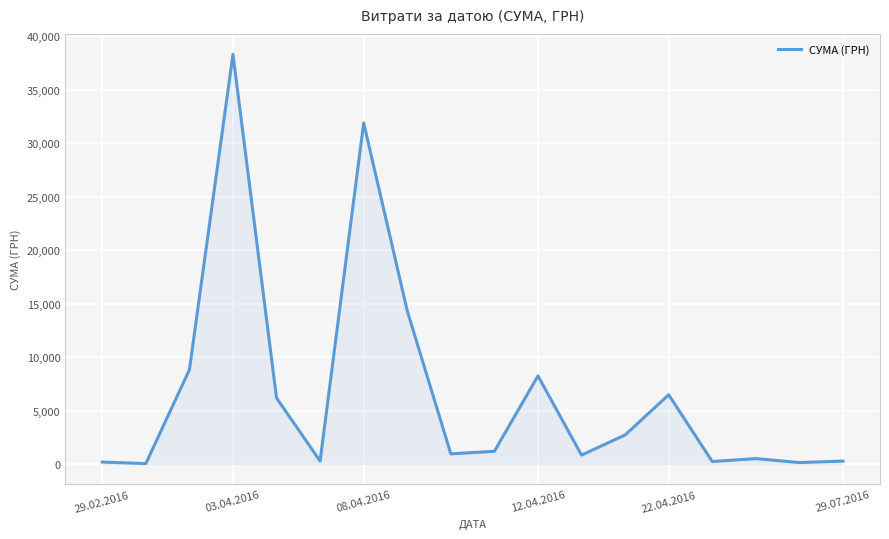

What is the difference between the maximum and minimum values?

38264.5